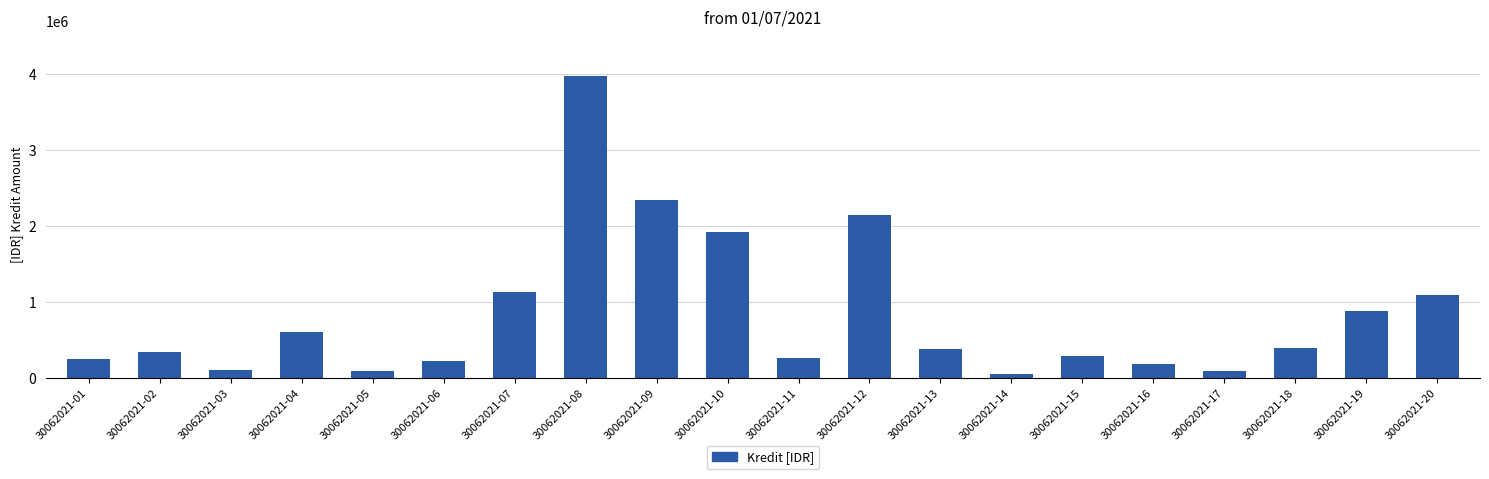

Is it true that the value at 30062021-19 is 1265518?

False